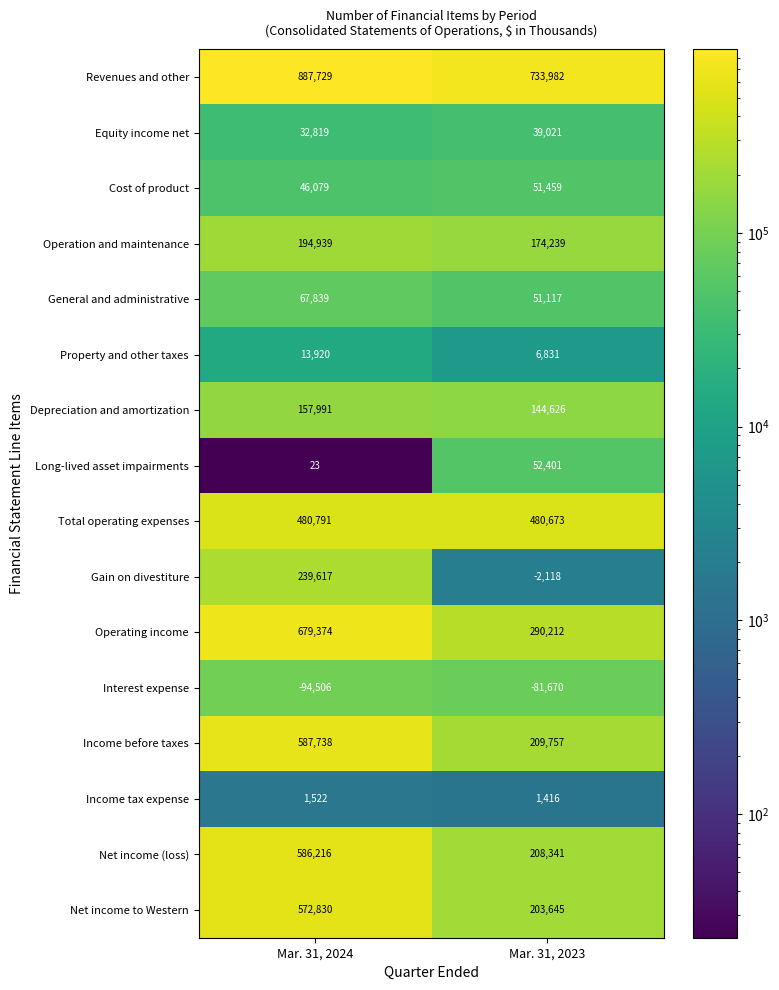

At Mar. 31, 2023, list the series in order from smallest to largest.

Interest expense, Gain on divestiture, Income tax expense, Property and other taxes, Equity income net, General and administrative, Cost of product, Long-lived asset impairments, Depreciation and amortization, Operation and maintenance, Net income to Western, Net income (loss), Income before taxes, Operating income, Total operating expenses, Revenues and other